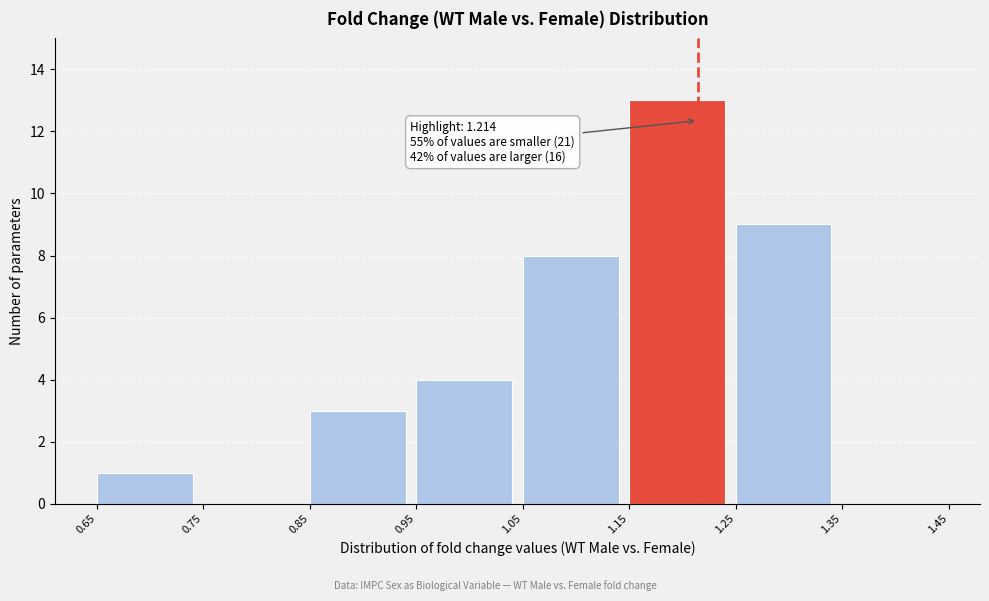

Which range on the x-axis has the tallest bar?

1.15 to 1.25